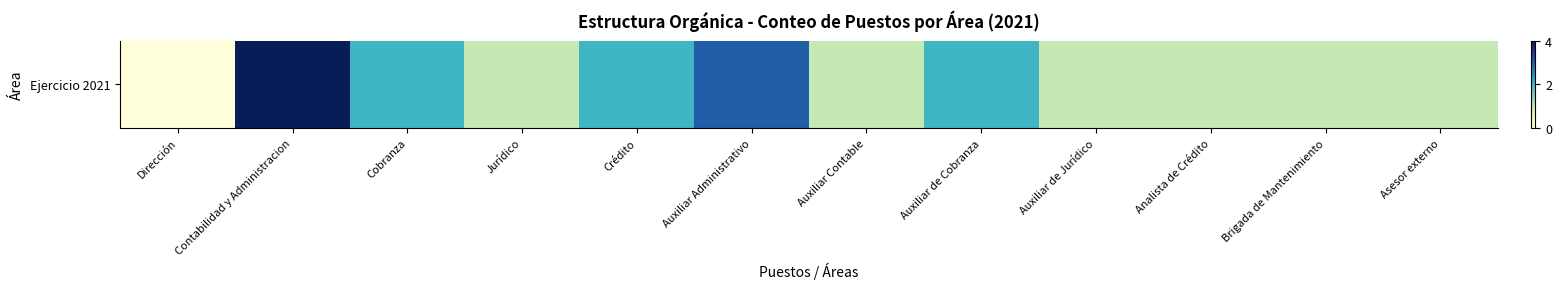

How many values exceed 1?

5